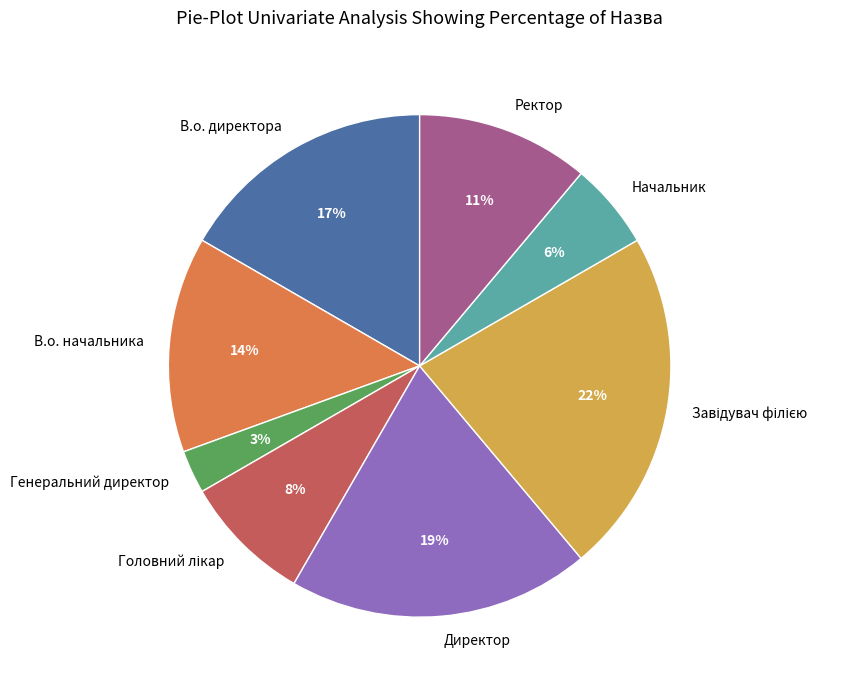

To the nearest percent, what is the difference between the В.о. начальника and Начальник slice percentages?

8%